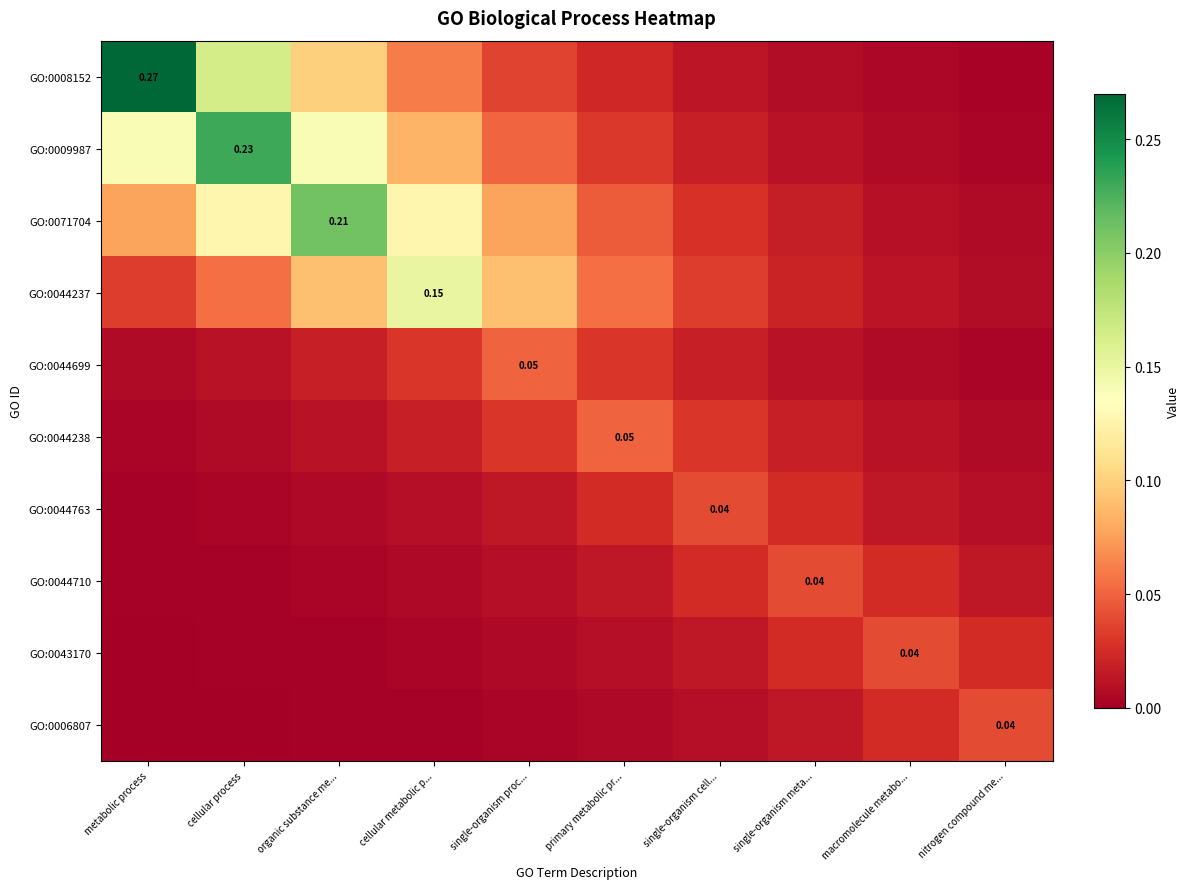

Which series has the widest spread of values?

GO:0008152